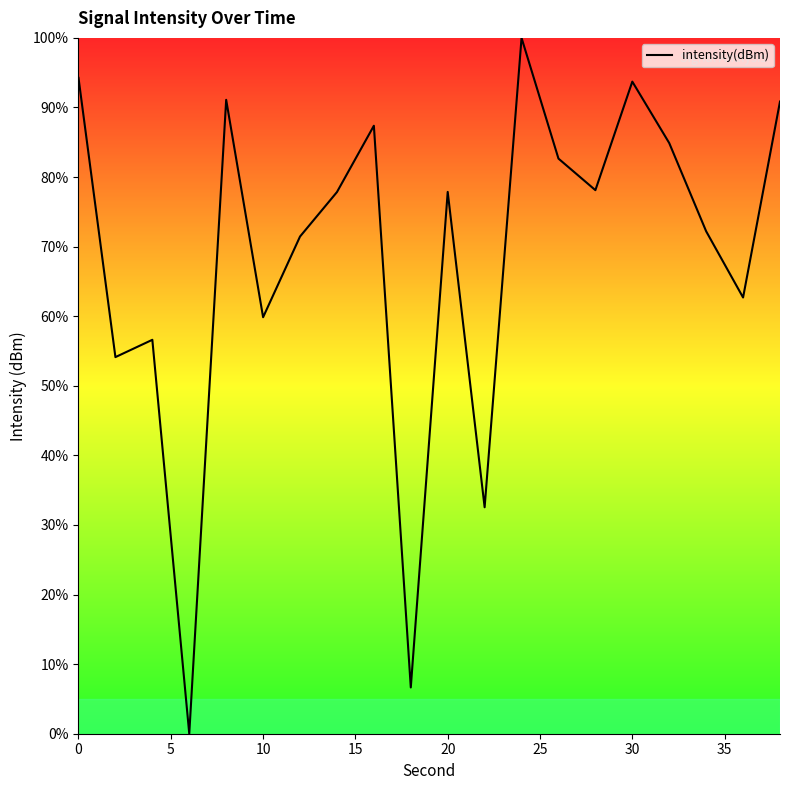

What is the greatest value displayed?

100.0